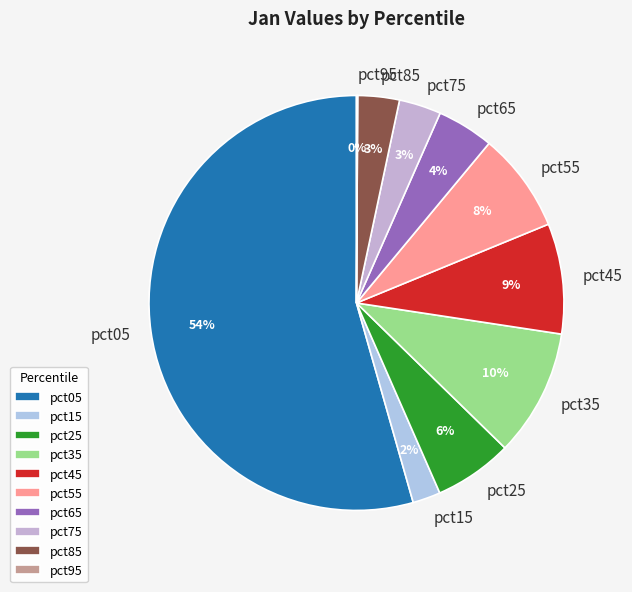

To the nearest percent, what percentage of the pie is pct45?

9%